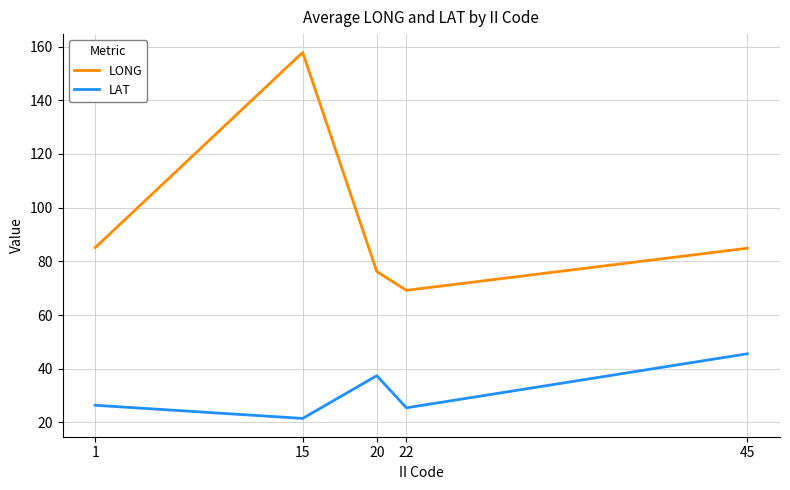

Which series has the largest total across all categories?

LONG